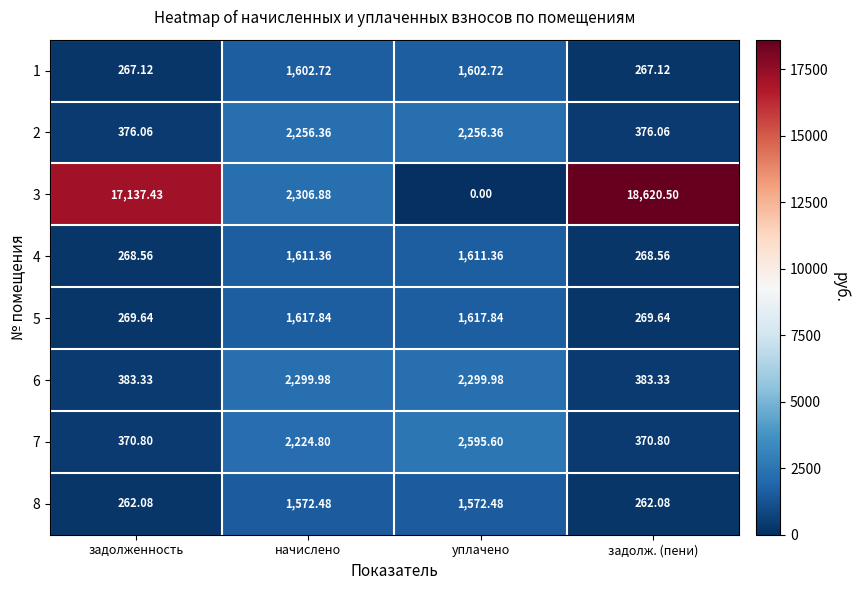

Which label corresponds to the smallest value in the chart?

уплачено